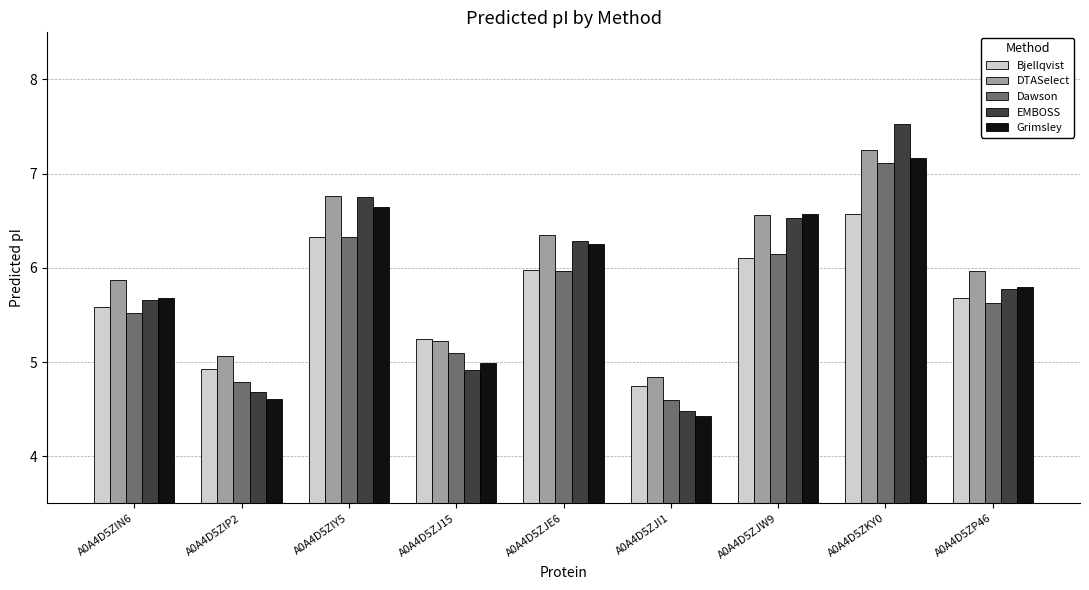

What position from the right is A0A4D5ZKY0?

2